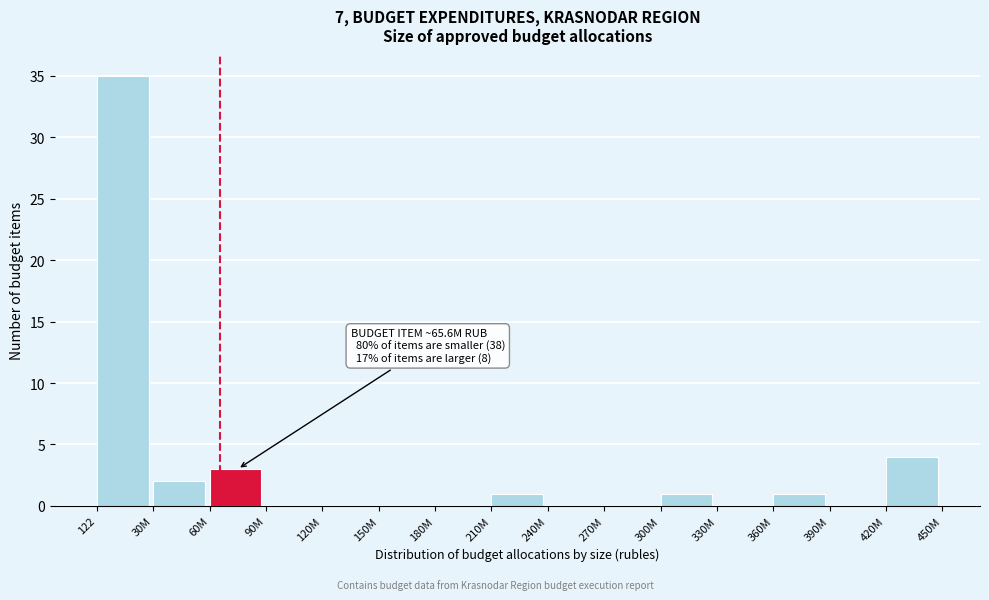

Reading left to right, extract all data points from this chart.

122=35	30M=2	60M=3	90M=0	120M=0	150M=0	180M=0	210M=1	240M=0	270M=0	300M=1	330M=0	360M=1	390M=0	420M=4